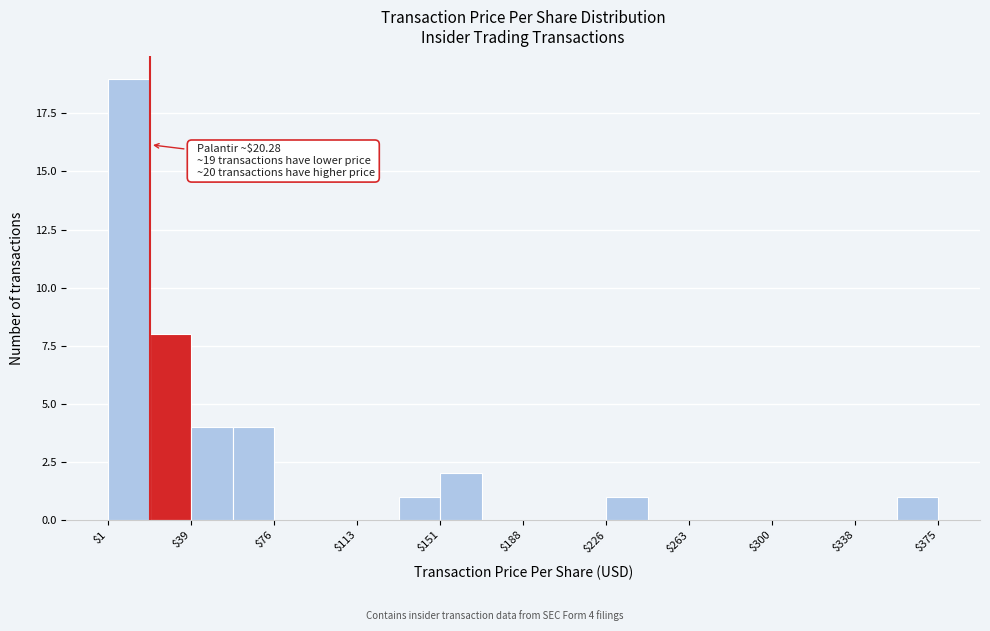

Read against the x-axis, roughly where is the centre of the tallest bar?

10